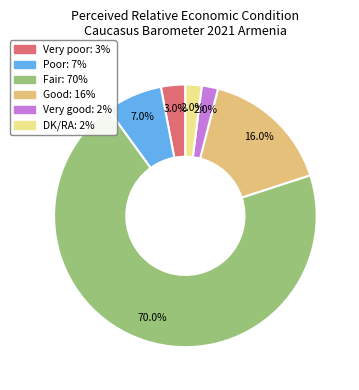

How many segments does this pie chart have?

6